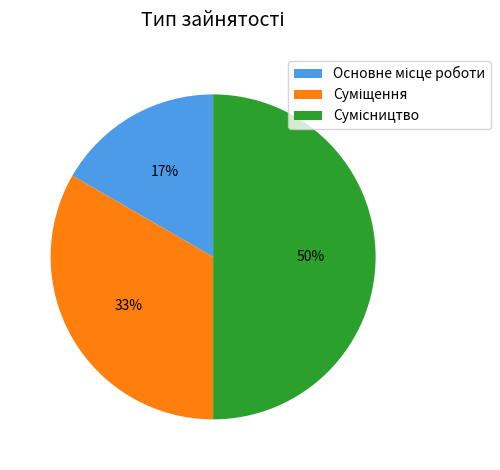

To the nearest percent, what is the difference between the largest and smallest slice percentages?

33%